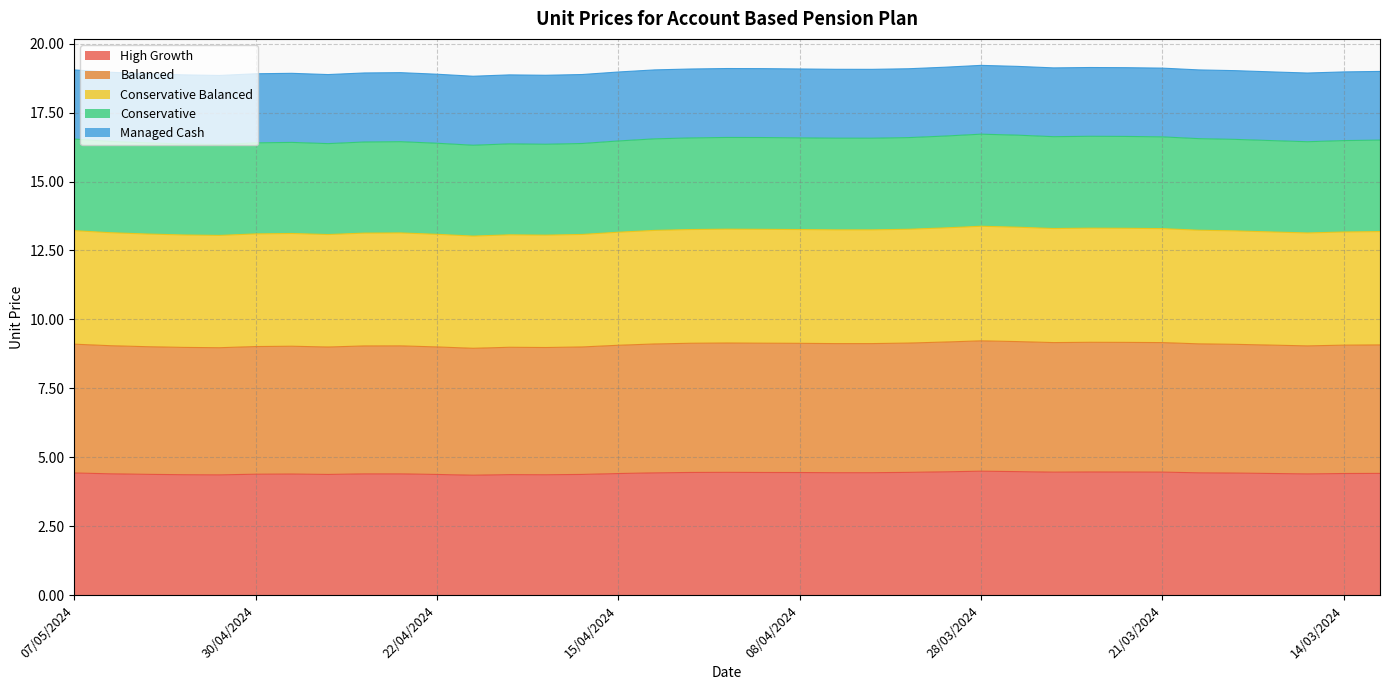

Rank the categories by Balanced value from highest to lowest.

28/03/2024, 27/03/2024, 02/04/2024, 25/03/2024, 22/03/2024, 26/03/2024, 21/03/2024, 10/04/2024, 03/04/2024, 09/04/2024, 11/04/2024, 08/04/2024, 05/04/2024, 04/04/2024, 20/03/2024, 12/04/2024, 07/05/2024, 19/03/2024, 13/03/2024, 18/03/2024, 14/03/2024, 15/04/2024, 06/05/2024, 23/04/2024, 15/03/2024, 24/04/2024, 29/04/2024, 30/04/2024, 03/05/2024, 22/04/2024, 16/04/2024, 26/04/2024, 18/04/2024, 02/05/2024, 17/04/2024, 01/05/2024, 19/04/2024